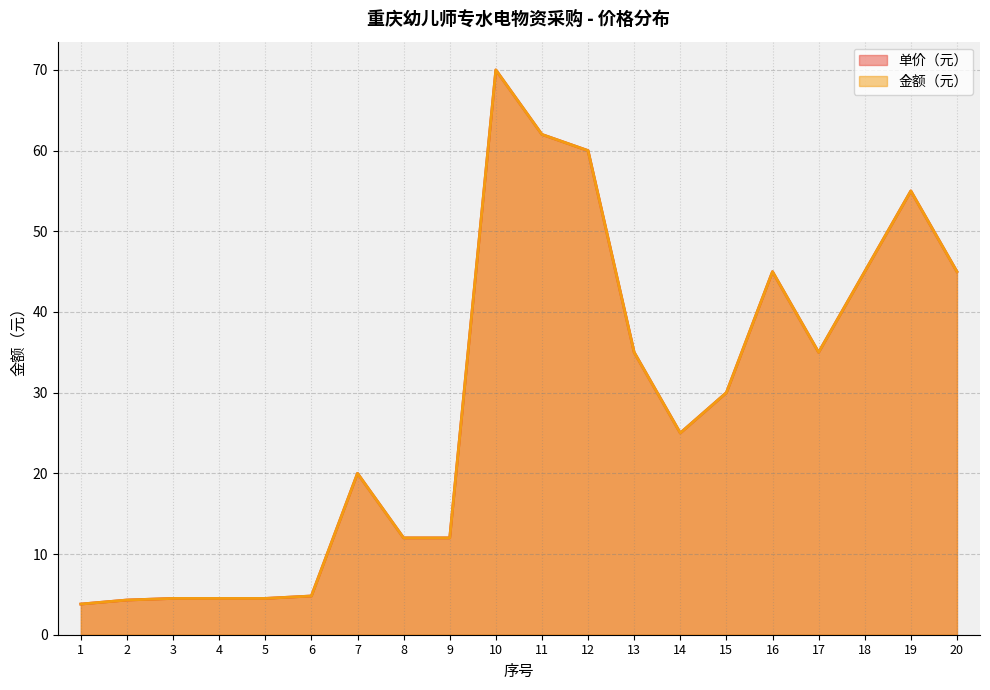

What is the total value across all series at 6?

9.6